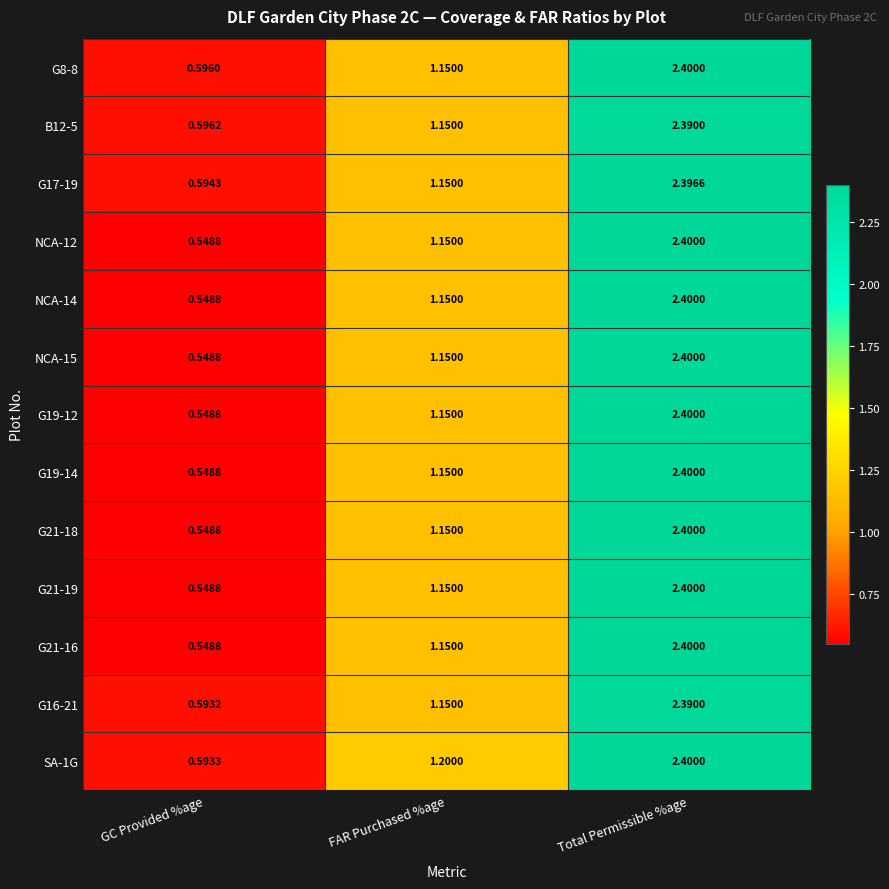

At which label does G21-16 first exceed 1?

FAR Purchased %age